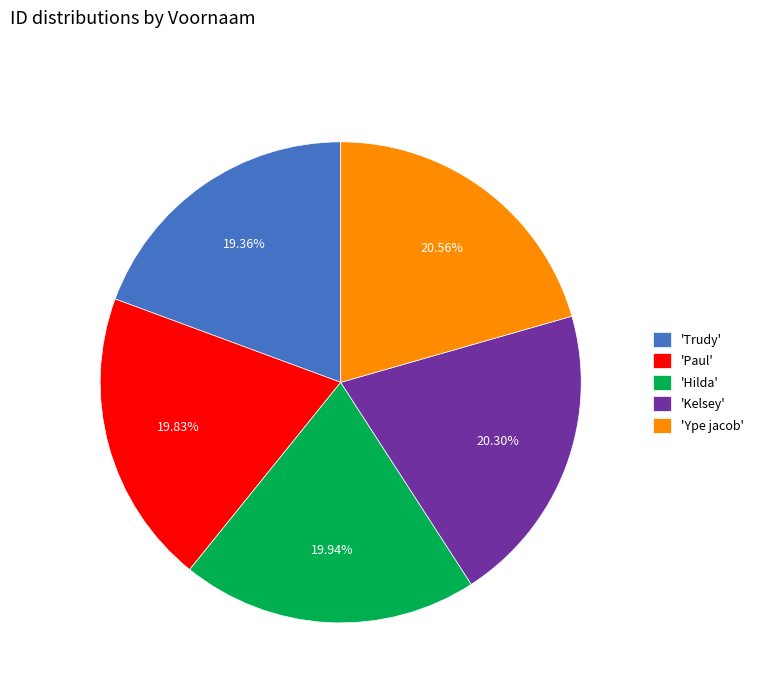

Between 'Hilda' and 'Ype jacob', which is larger?

'Ype jacob'